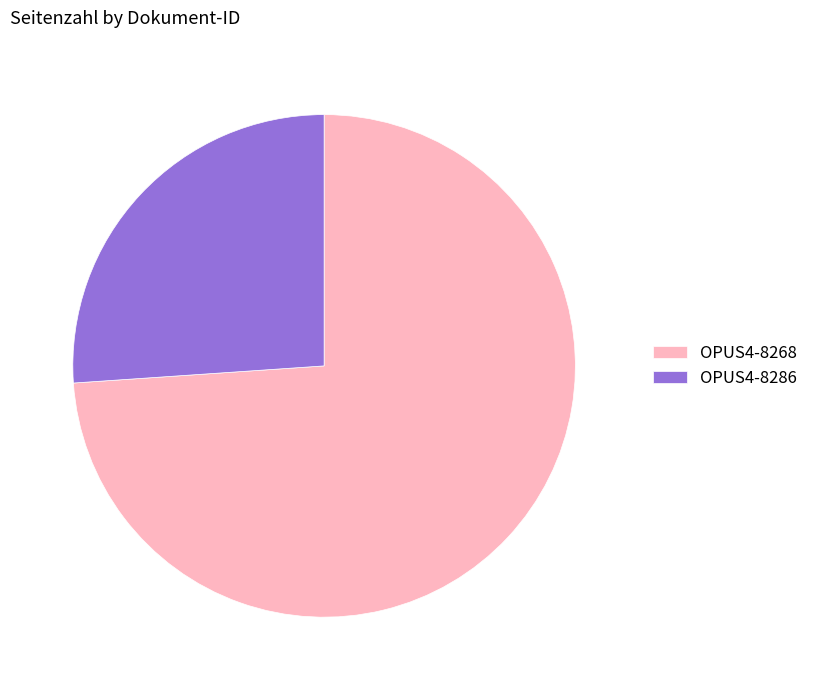

What is the majority slice?

OPUS4-8268